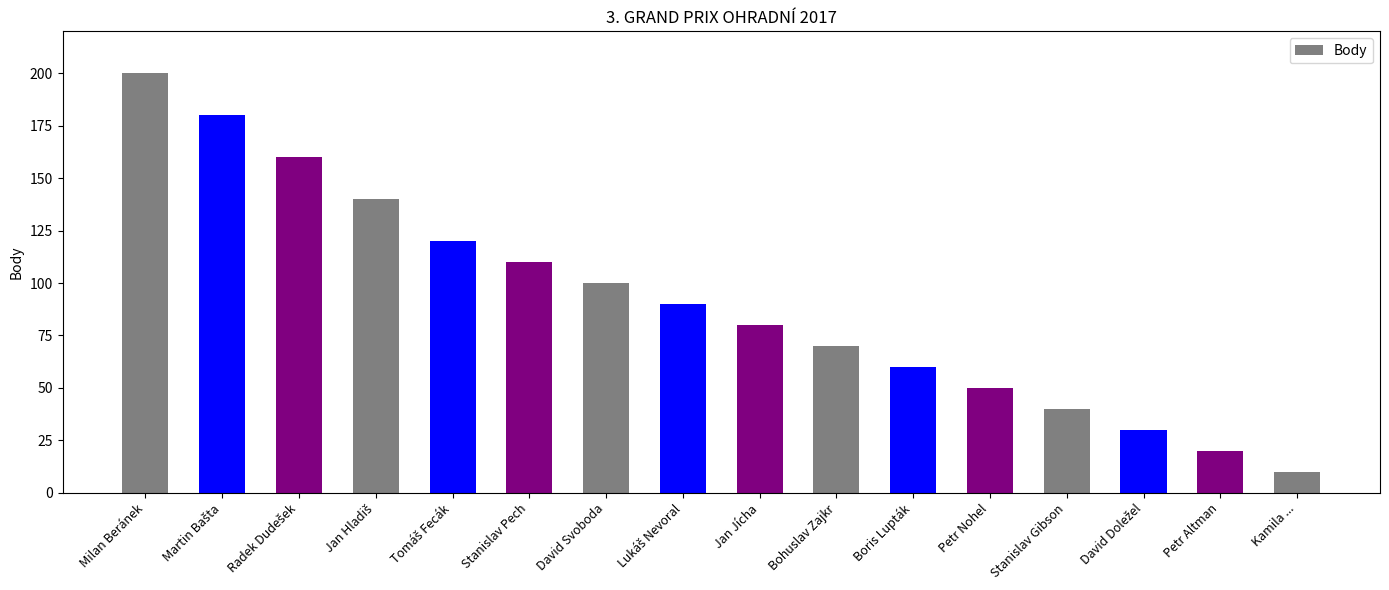

What is the label of the 6th bar from the right?

Boris Lupták